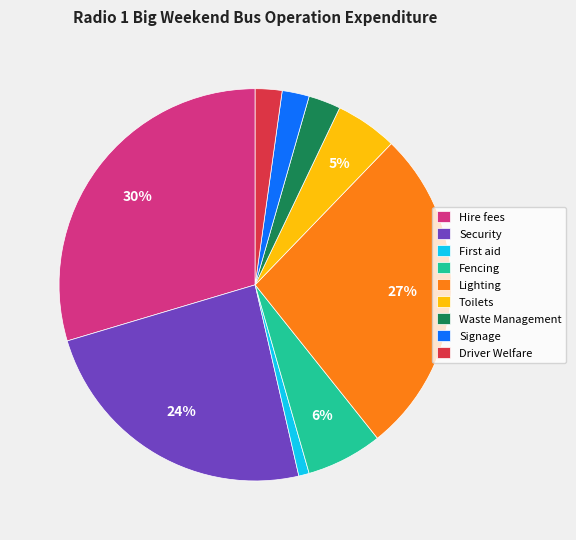

Is it true that Driver Welfare is 2% of the pie?

True